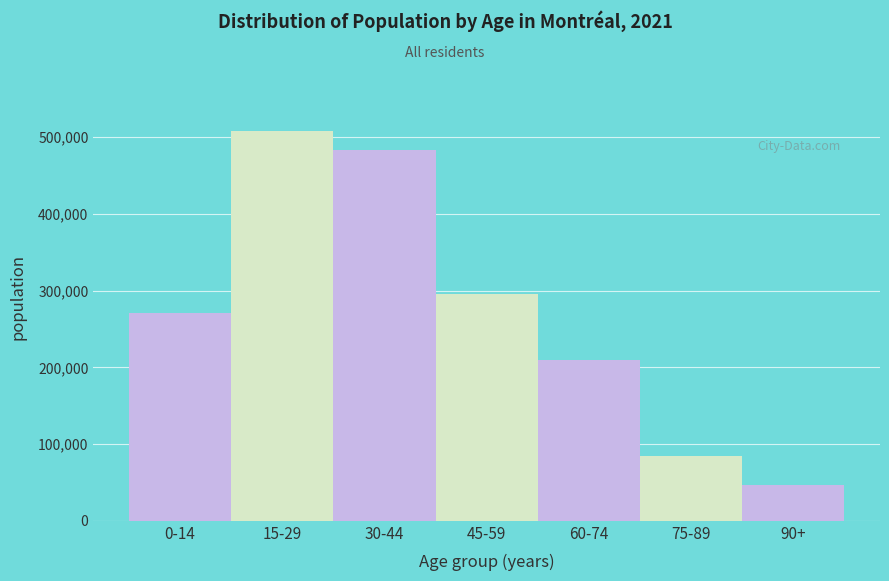

Reading left to right, list all the values displayed in this chart.

0-14=270430	15-29=507505	30-44=483340	45-59=295475	60-74=209625	75-89=85025	90+=46035